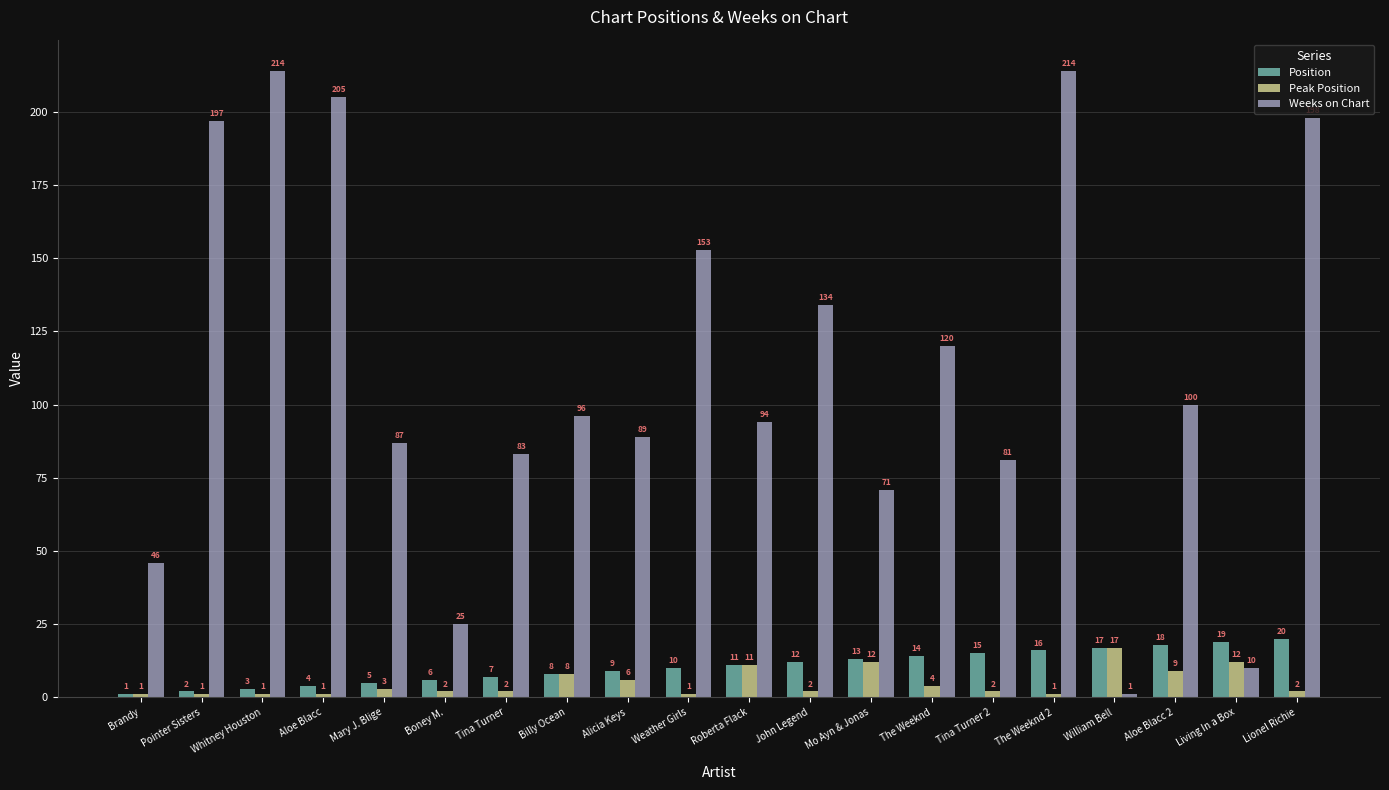

How many bars are there in total?

60